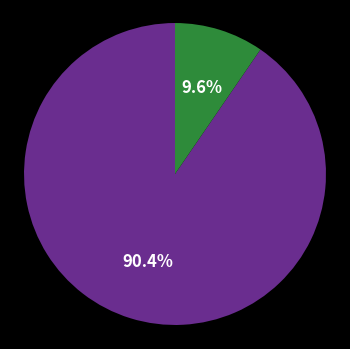

Is there any slice that represents more than half of the pie?

Yes